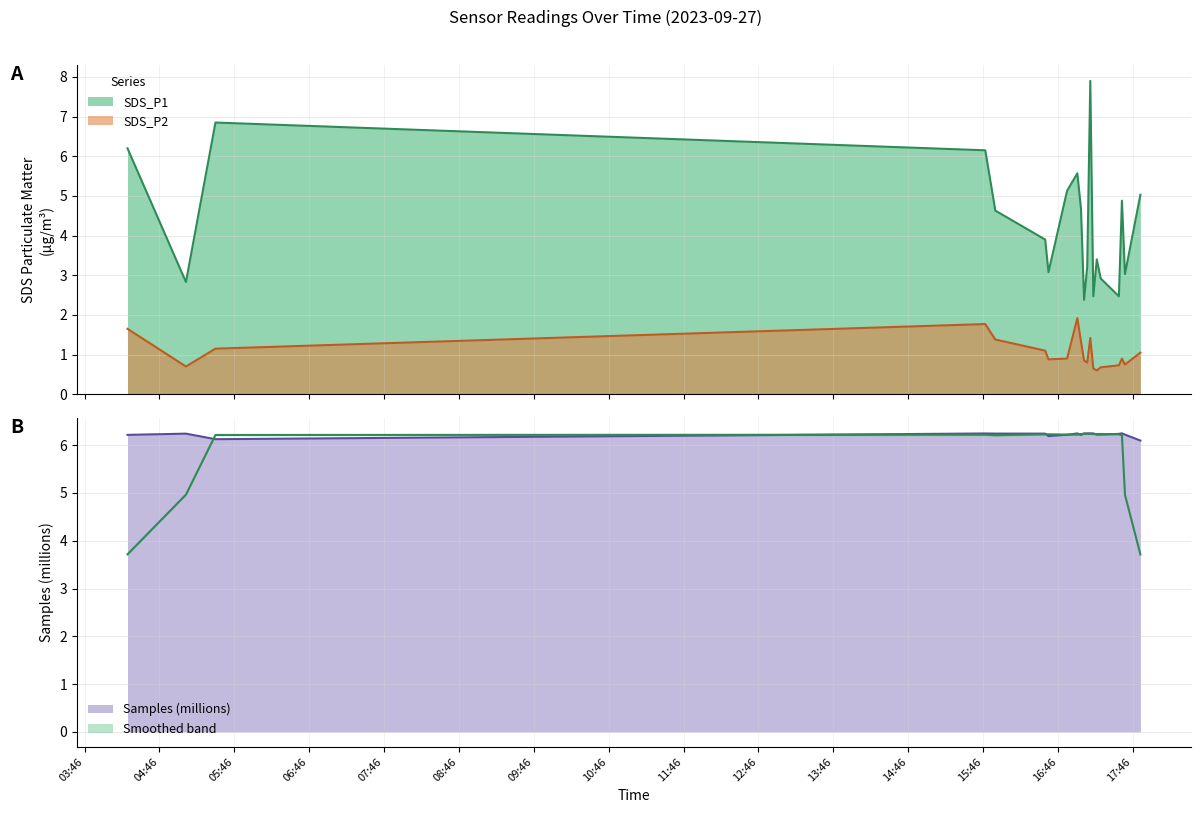

What value does the SDS_P1 series have at 2023/09/27 17:52:11?

5.0